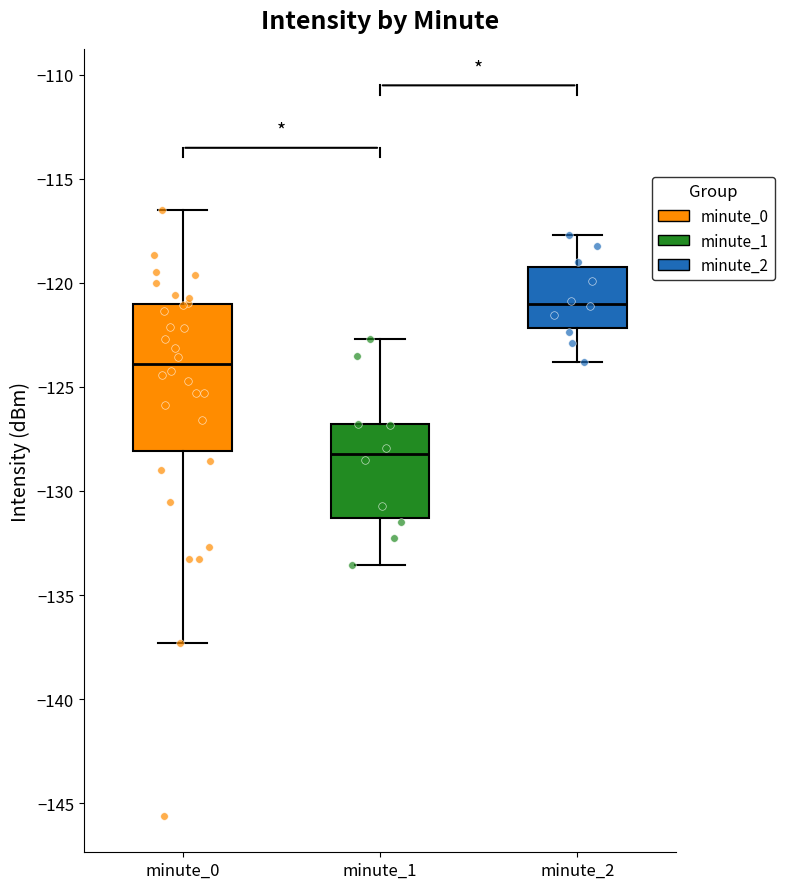

Reading left to right, read every box against the y-axis: the position of its median line, the range the box covers, and the ends of its whiskers. The values are not printed on the chart, so give them approximately, as read against the axis.

minute_0: median -124.0, box -128.0 to -121.0, whiskers -137.5 to -116.5
minute_1: median -128.0, box -131.5 to -127.0, whiskers -133.5 to -122.5
minute_2: median -121.0, box -122.0 to -119.0, whiskers -124.0 to -117.5